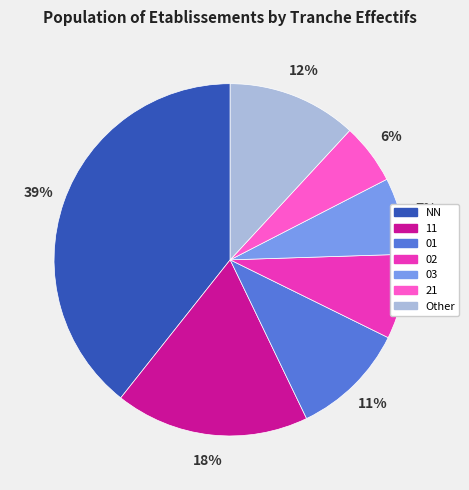

Does any single category account for the majority?

No